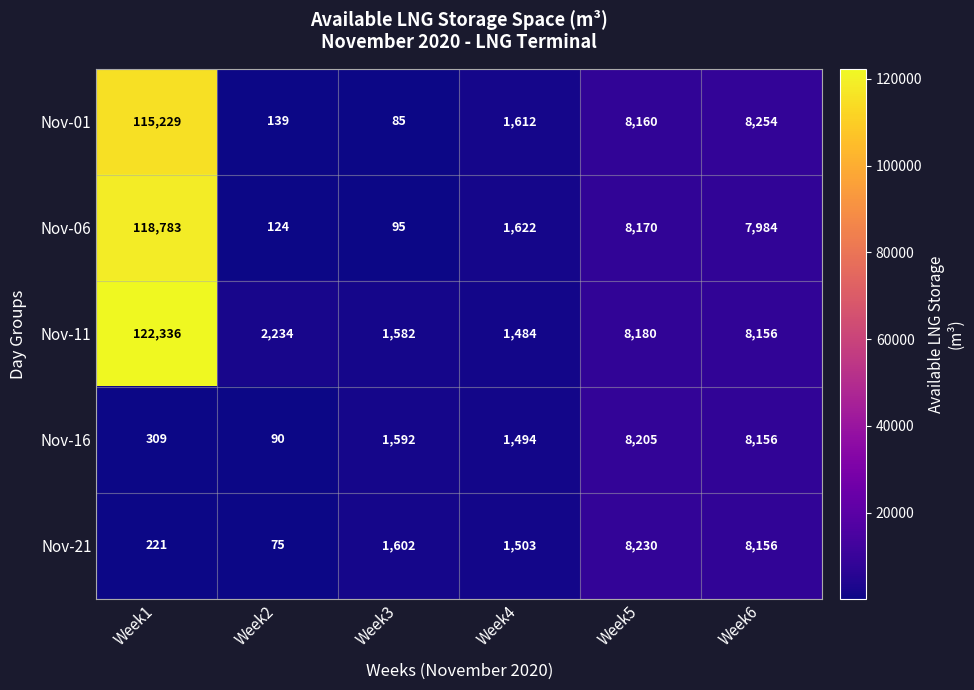

The Nov-16 series shows 8156 at Week6. True or false?

True